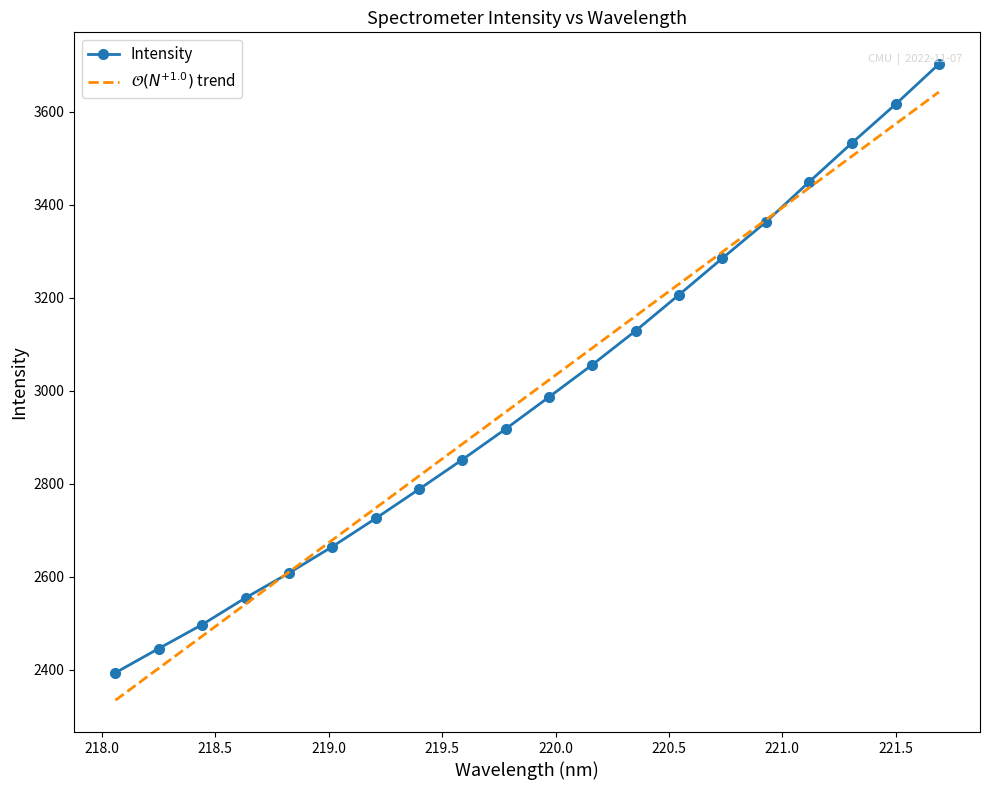

What is the smallest value displayed?

2334.0